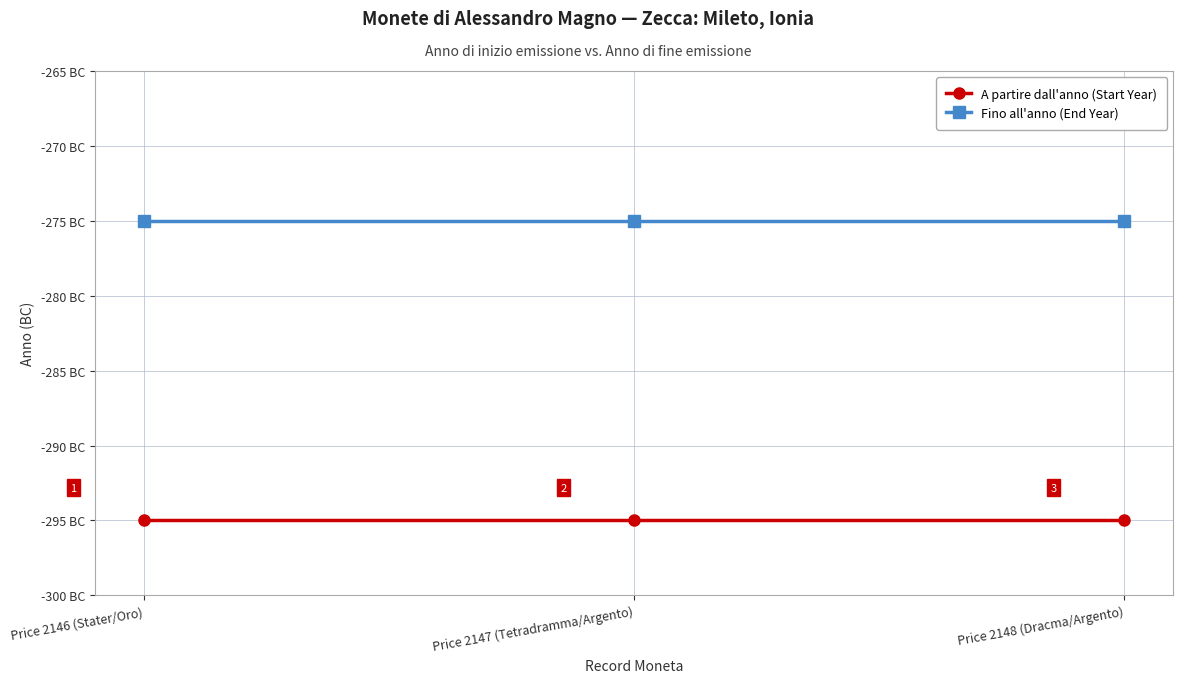

Which series has the largest total across all categories?

Fino all'anno (End Year)